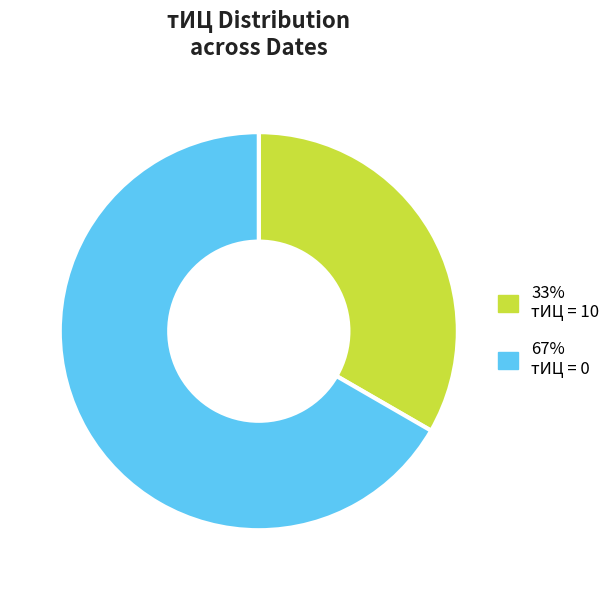

Is there a majority slice in this chart?

Yes